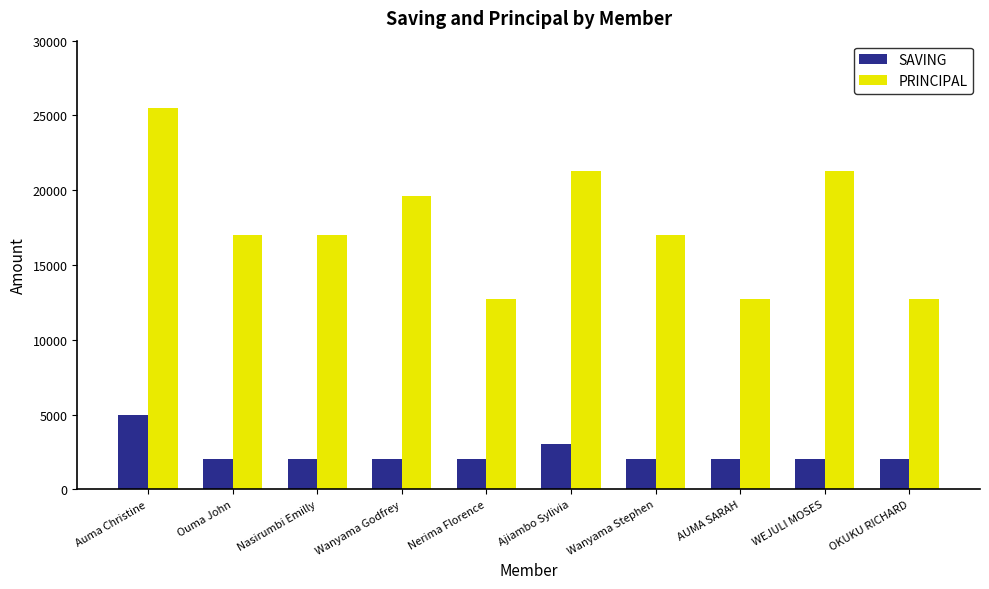

Reading left to right, extract all data points from this chart.

SAVING: 5000	2000	2000	2000	2000	3000	2000	2000	2000	2000
PRINCIPAL: 25500	17000	17000	19600	12700	21300	17000	12700	21300	12700